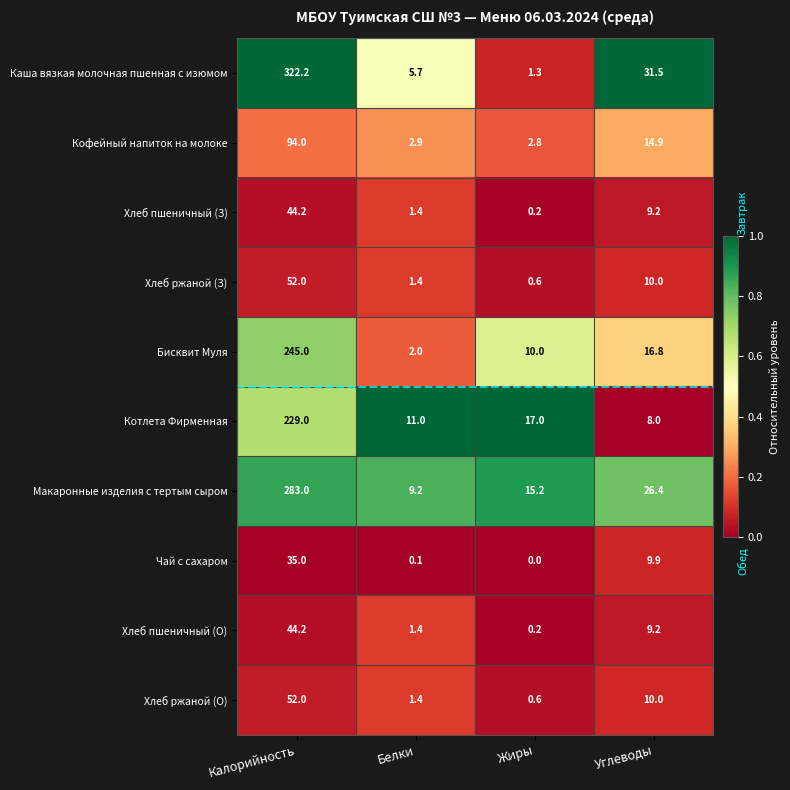

What is the total value across all series at Белки?

36.5